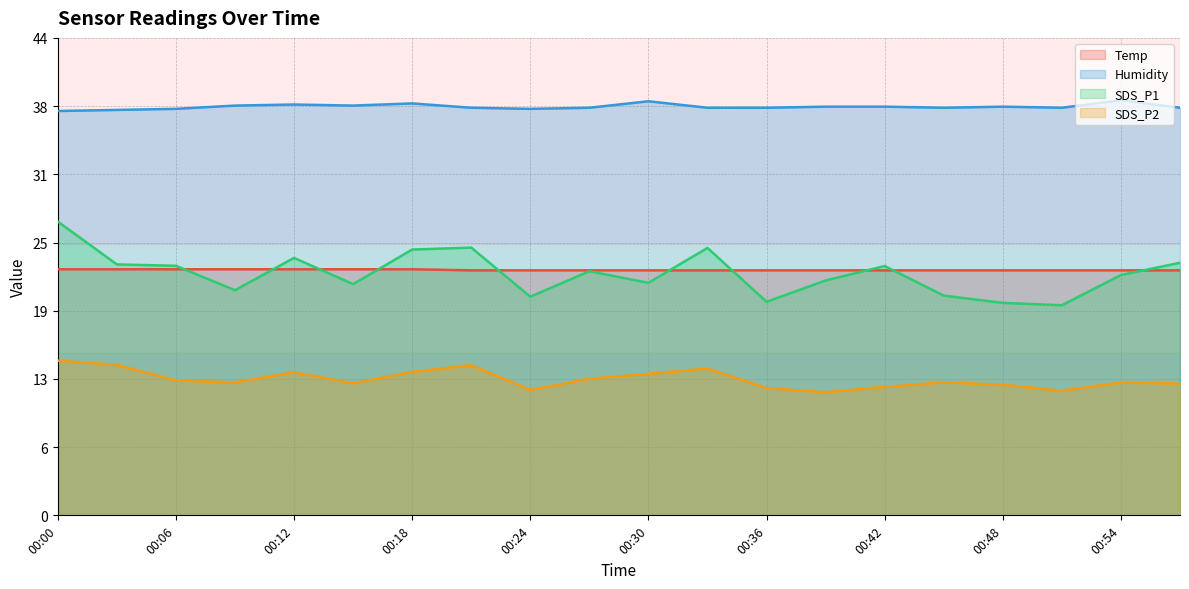

What are all the series names shown in the legend?

Temp, Humidity, SDS_P1, SDS_P2